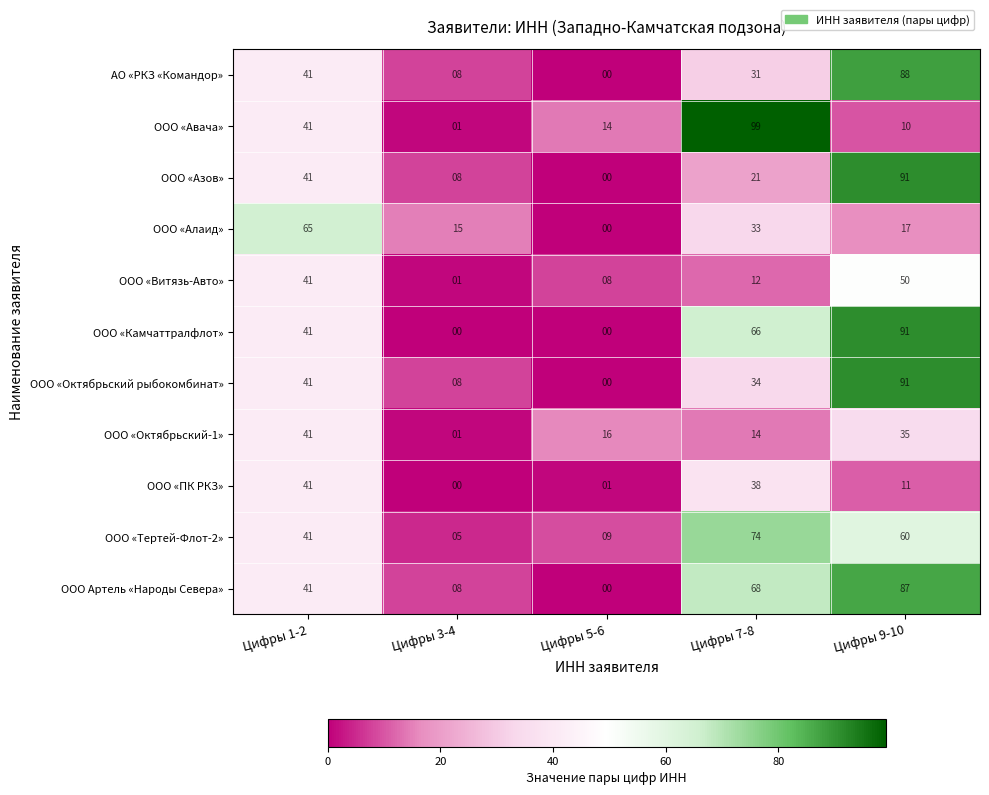

What is the total value across all series at Цифры 5-6?

48